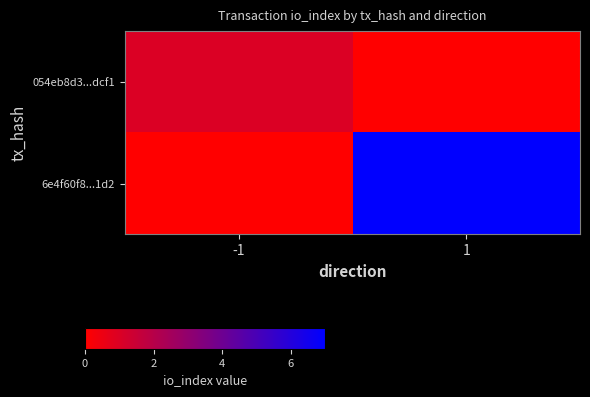

Rank the series by their average value, from lowest to highest.

054eb8d3...dcf1, 6e4f60f8...1d2